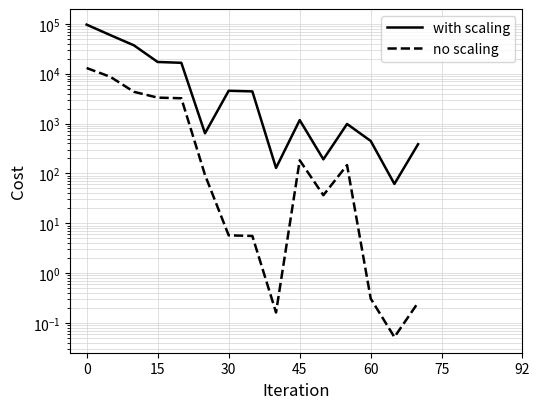

How many data points does each series have?

15